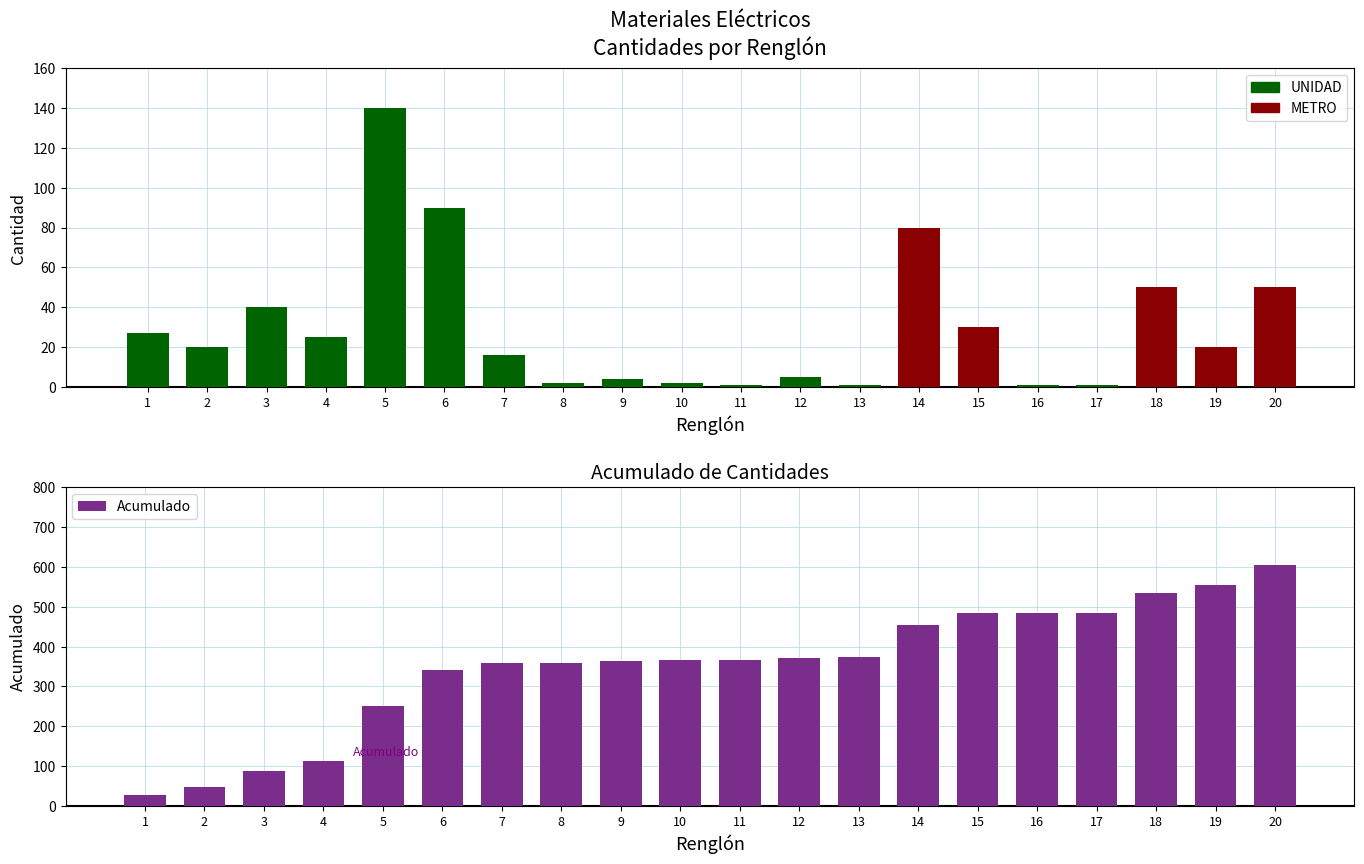

Where does the data first go above 367?

12